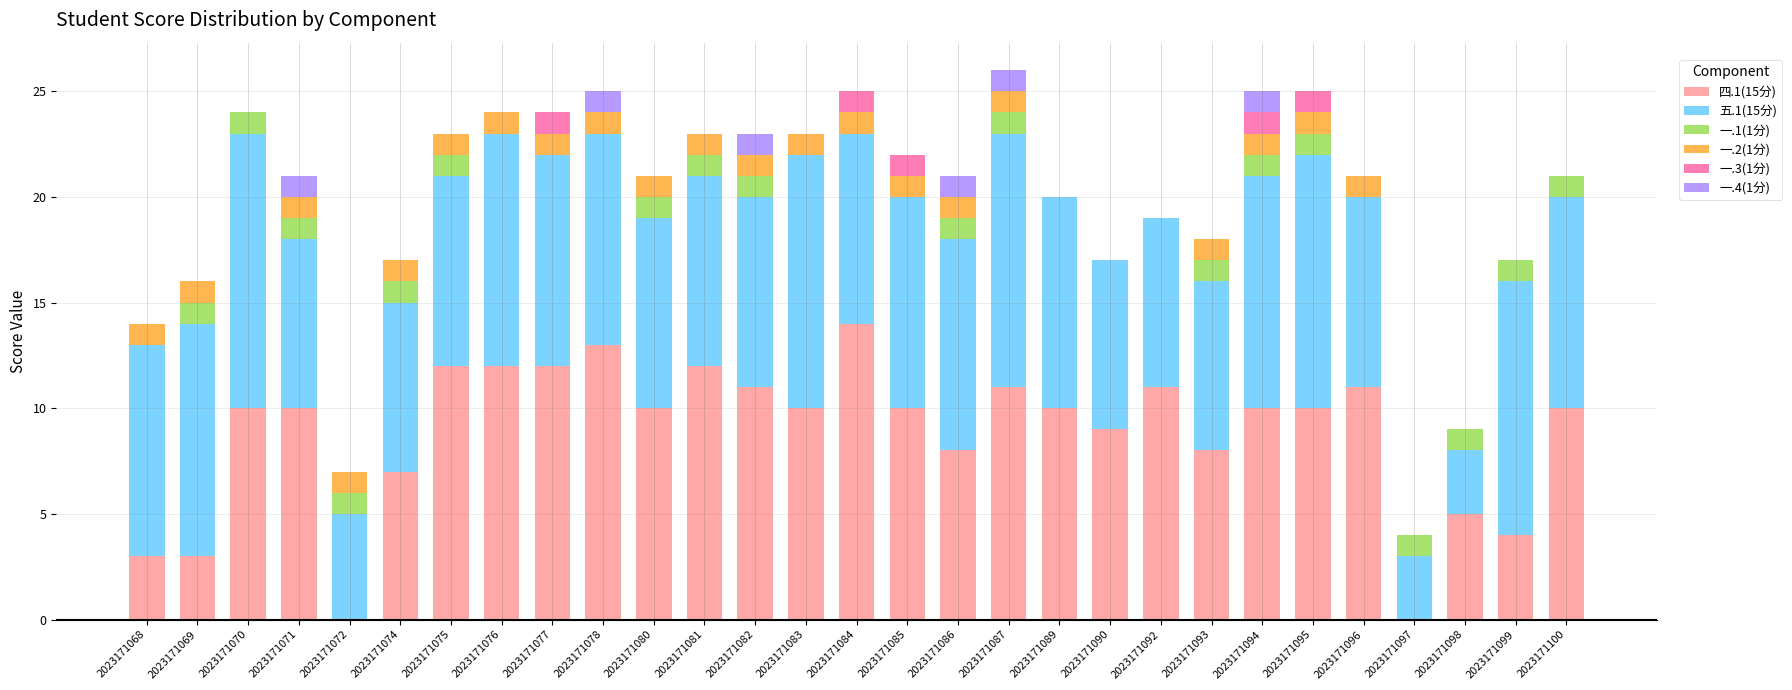

What is the total value across all series at 2023171084?

25